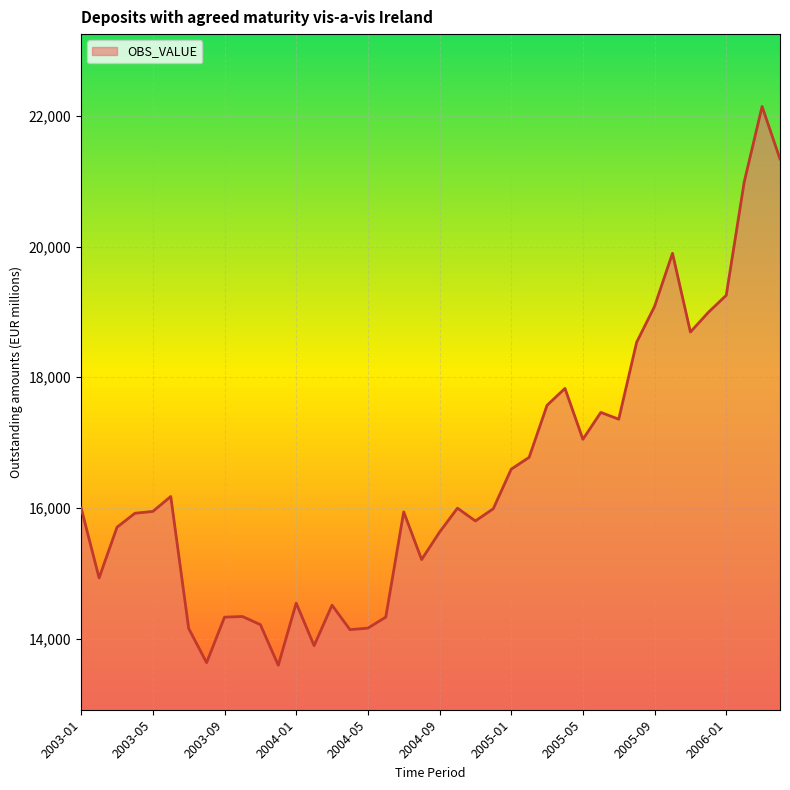

What is the greatest value displayed?

22141